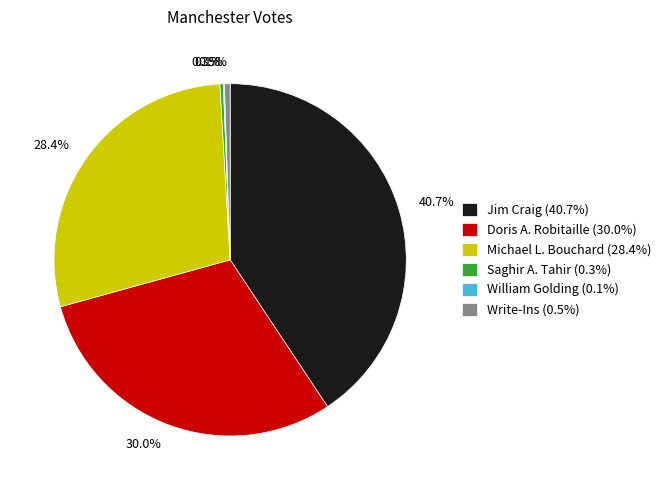

To the nearest percent, what is the combined percentage of Michael L. Bouchard and Write-Ins?

29%